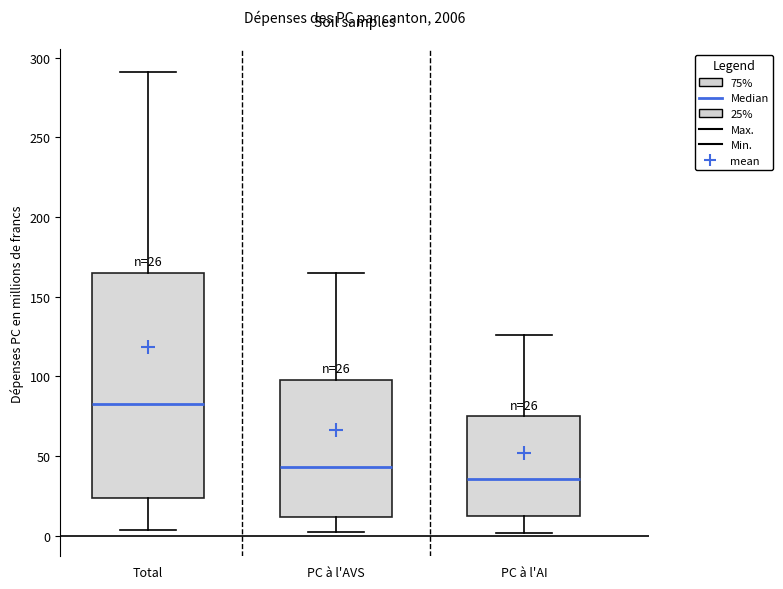

Comparing the boxes themselves (not the whiskers), which one is the tallest?

Total